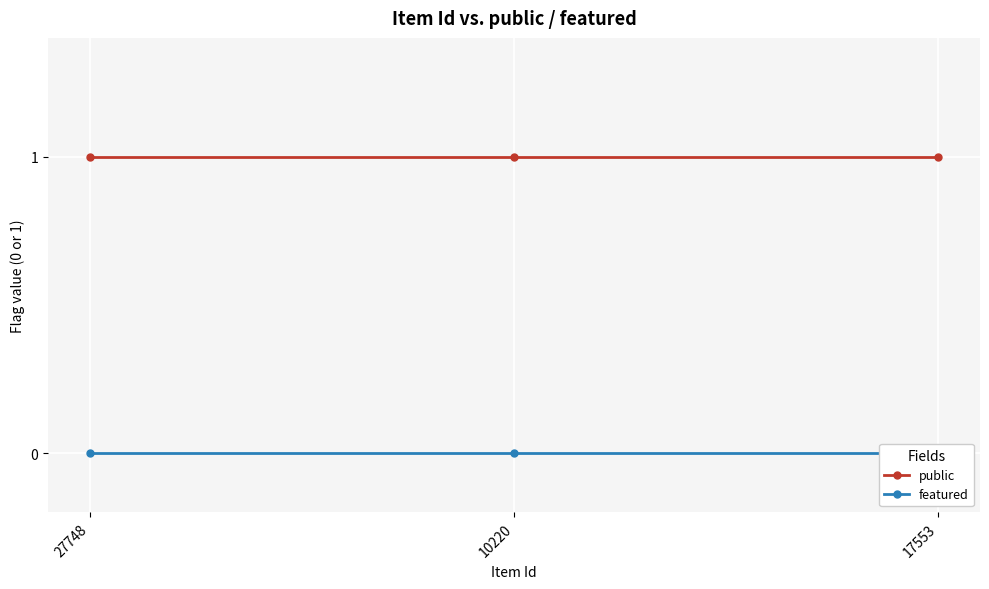

Reading left to right, what are all the values shown in this chart?

public: 27748=1	10220=1	17553=1
featured: 27748=0	10220=0	17553=0